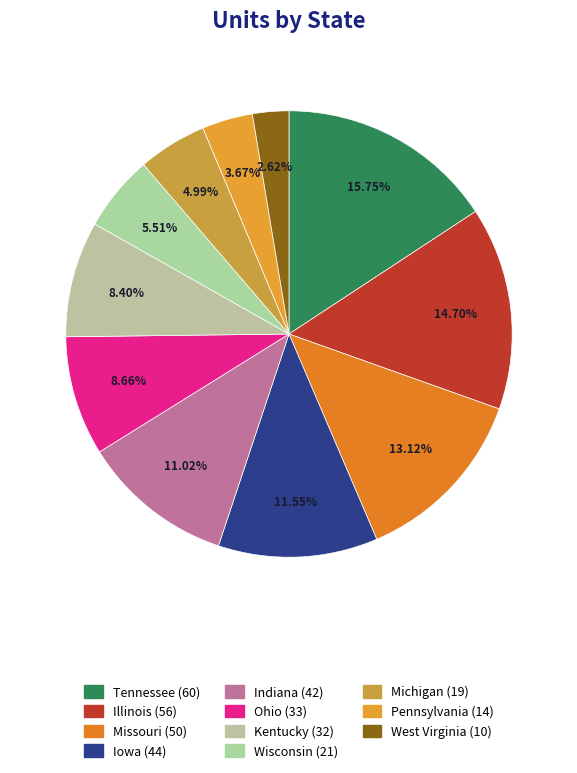

How many slices are in this pie chart?

11